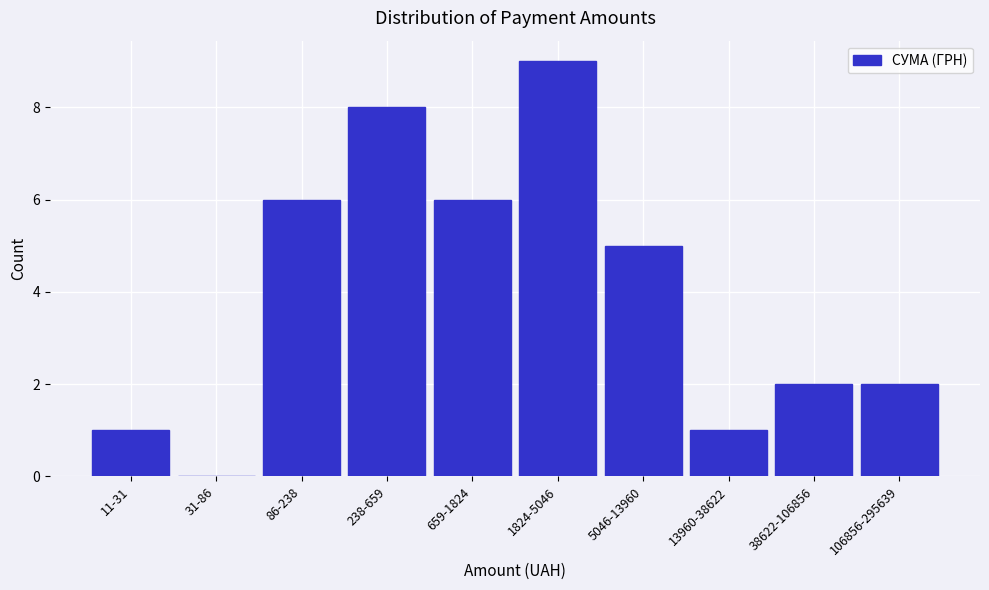

Reading left to right, extract all data points from this chart.

11-31=1	31-86=0	86-238=6	238-659=8	659-1824=6	1824-5046=9	5046-13960=5	13960-38622=1	38622-106856=2	106856-295639=2